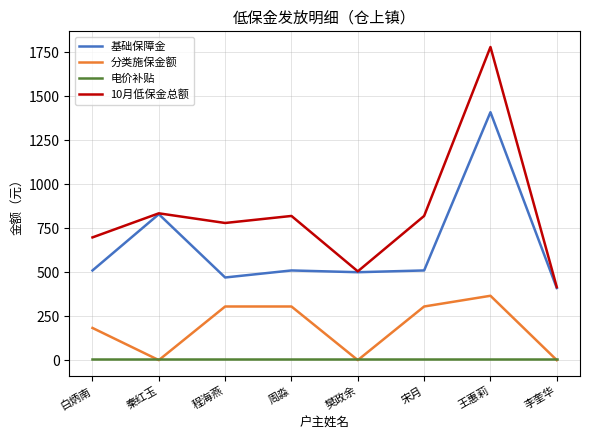

Between which two adjacent categories do 分类施保金额 and 电价补贴 first intersect?

白炳南 and 秦红玉